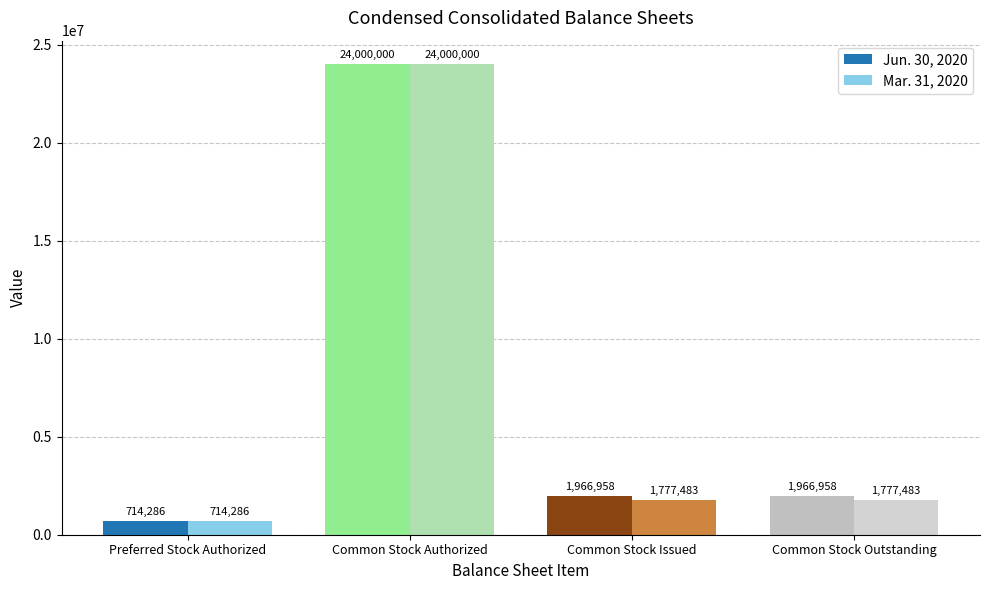

What are all the series names shown in the legend?

Jun. 30, 2020, Mar. 31, 2020